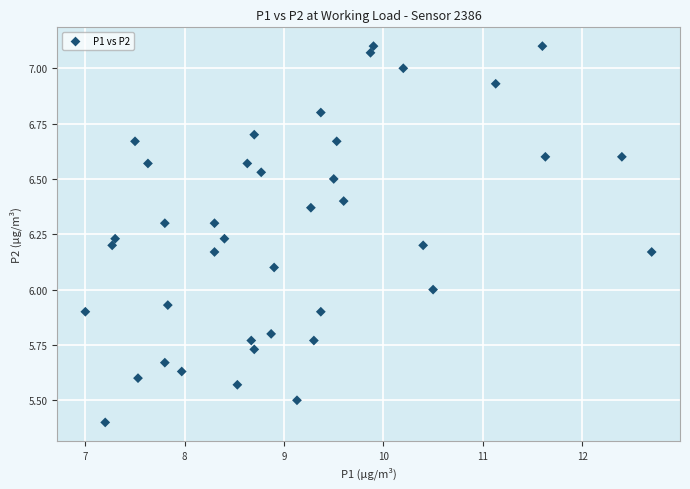

What is the range of Y values (max minus min)?

1.7